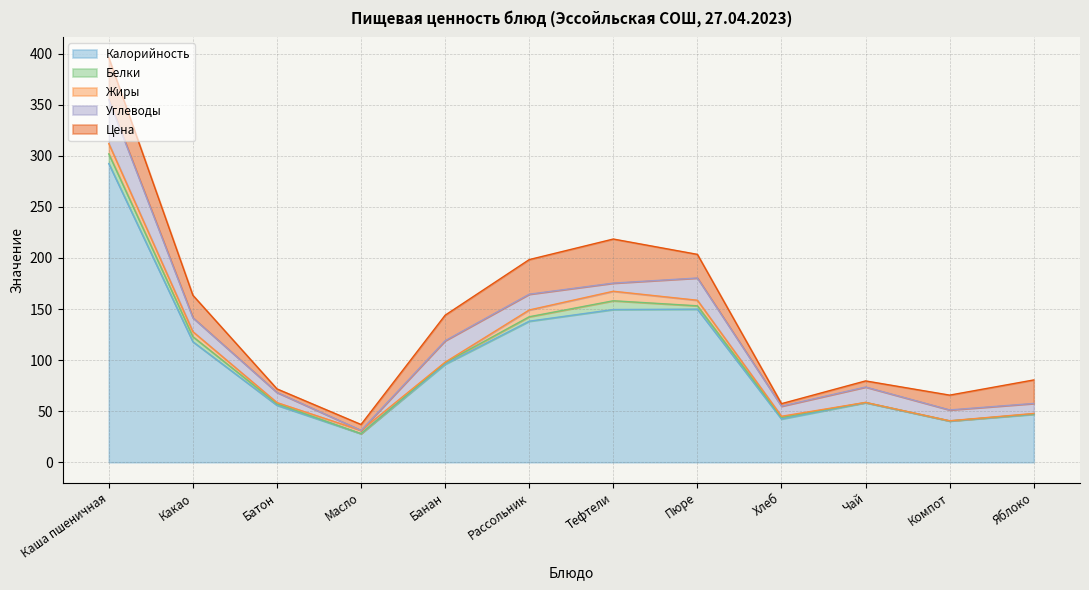

True or false: Калорийность and Цена intersect in this chart.

False